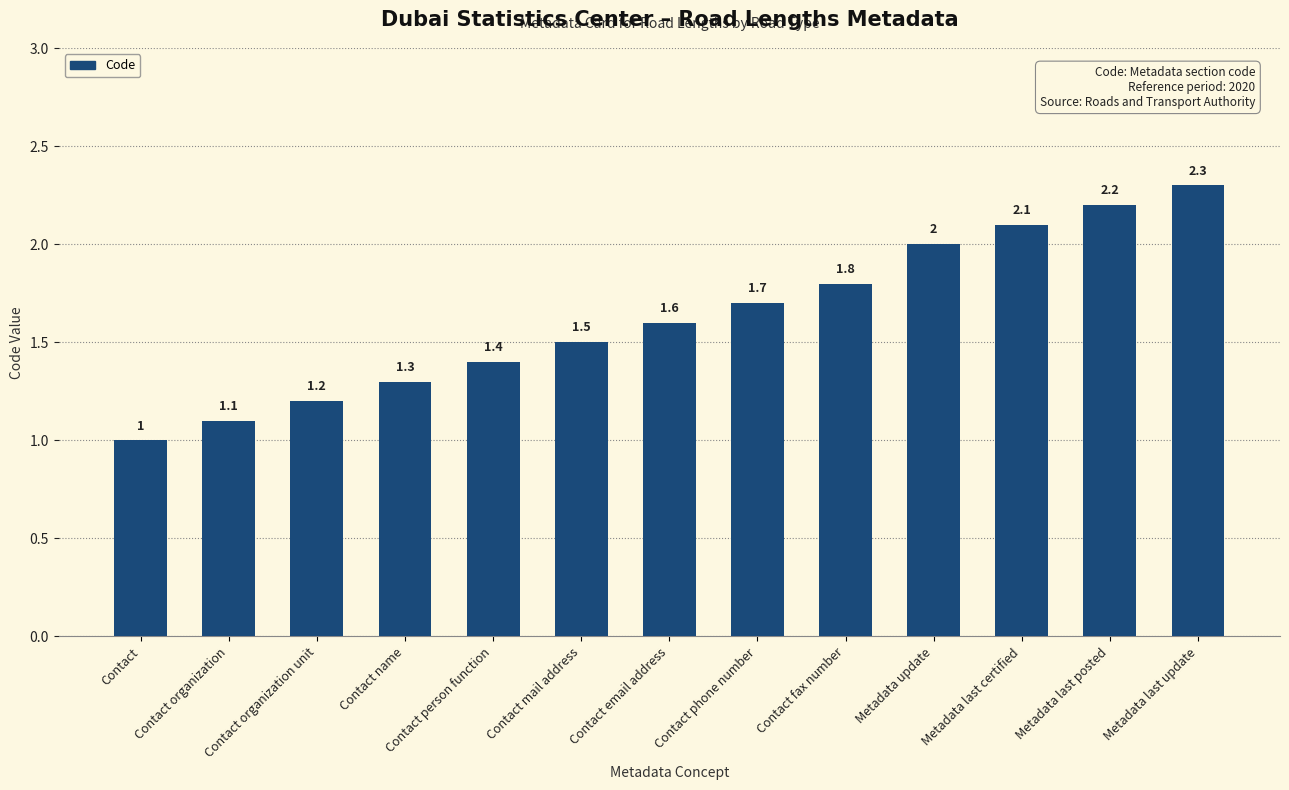

Count the number of categories in the chart.

13